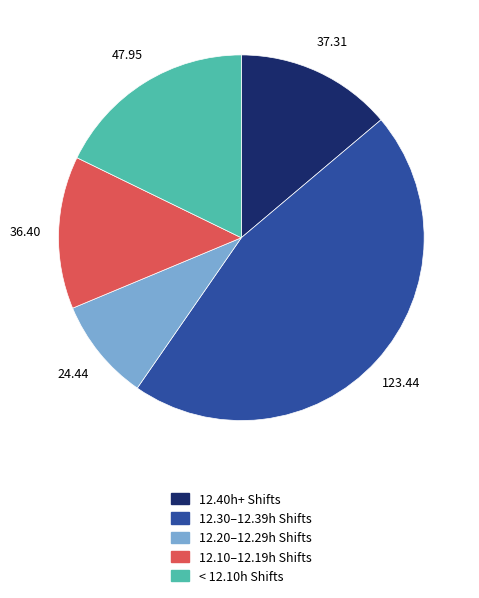

Is the sum of < 12.10h Shifts and 12.20–12.29h Shifts greater than half?

No